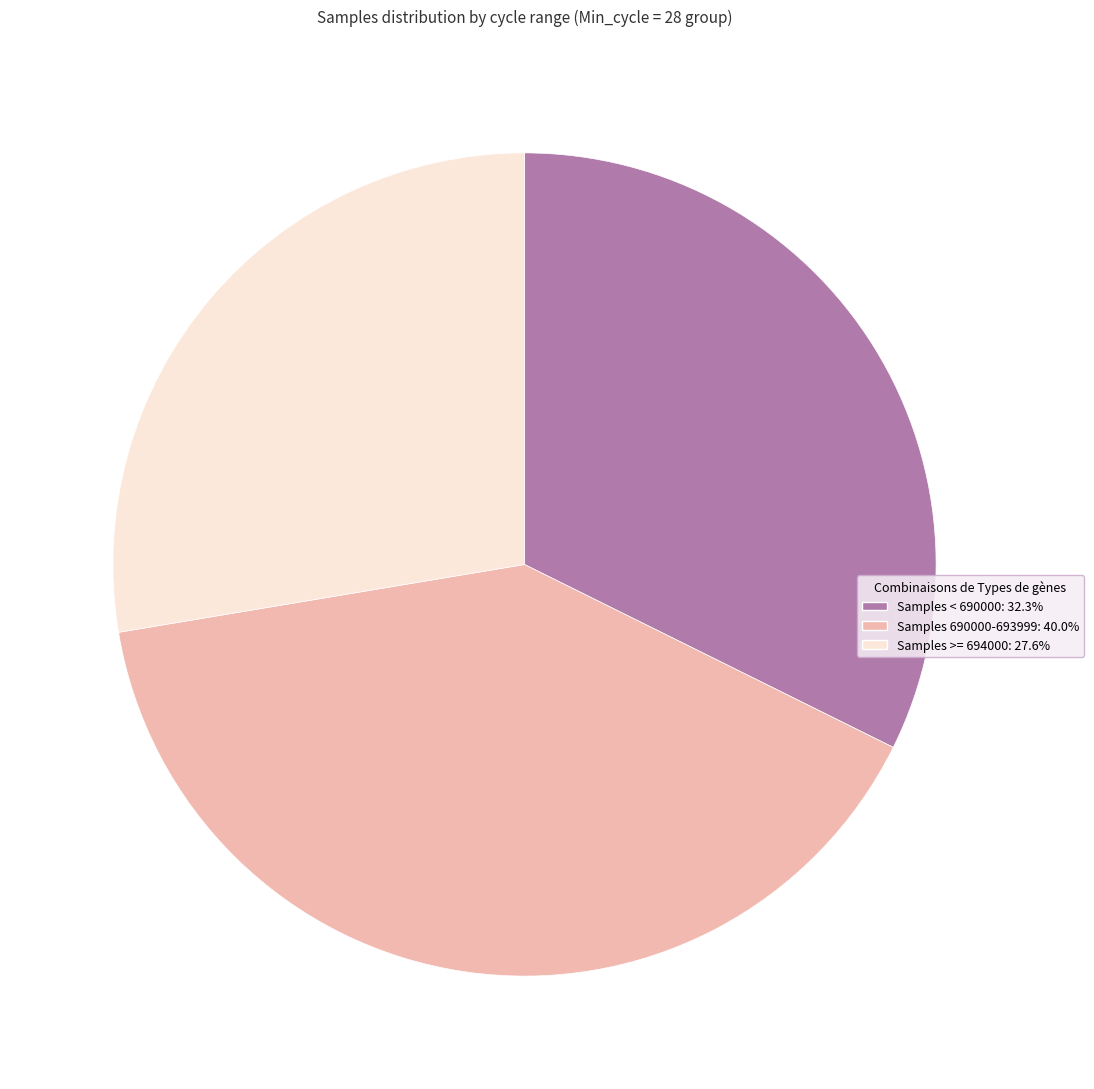

Do Samples 690000-693999: 40.0% and Samples < 690000: 32.3% together represent more than half of the pie?

Yes